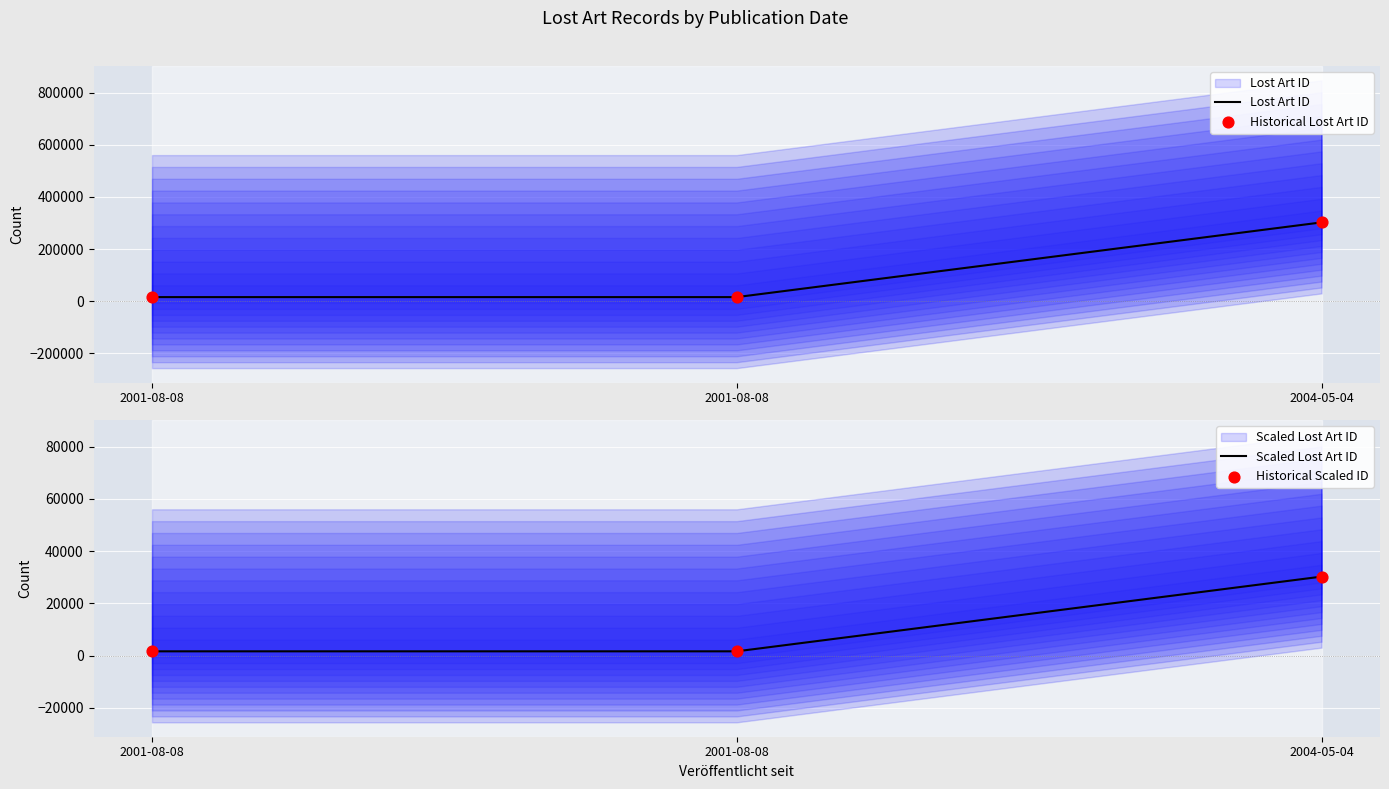

Which series has the largest Y range (max minus min)?

Lost Art ID